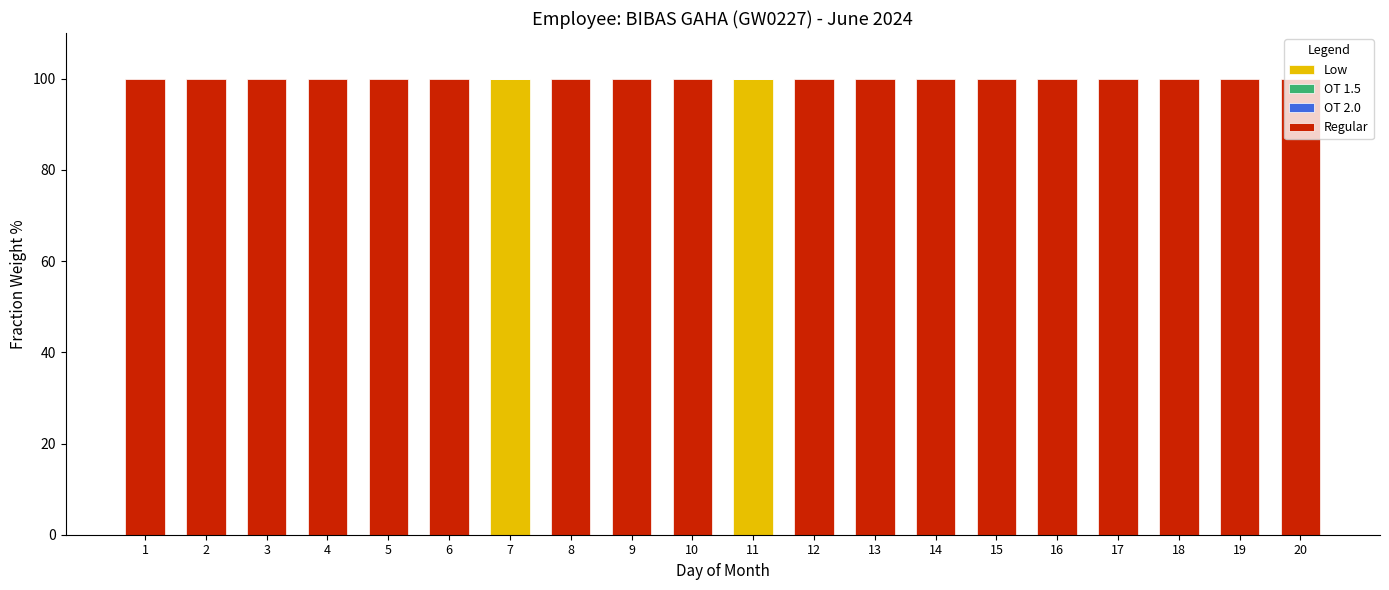

Does the chart contain stacked bars?

Yes